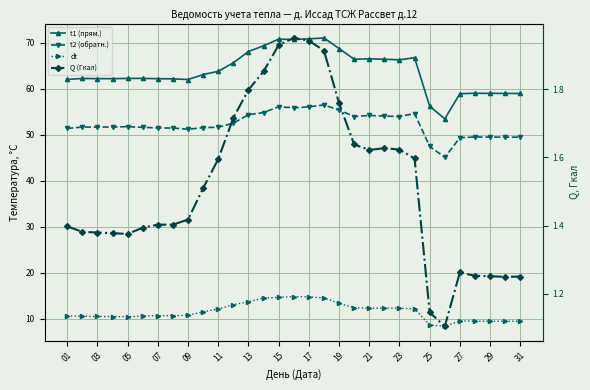

Which label corresponds to the smallest value in the chart?

25